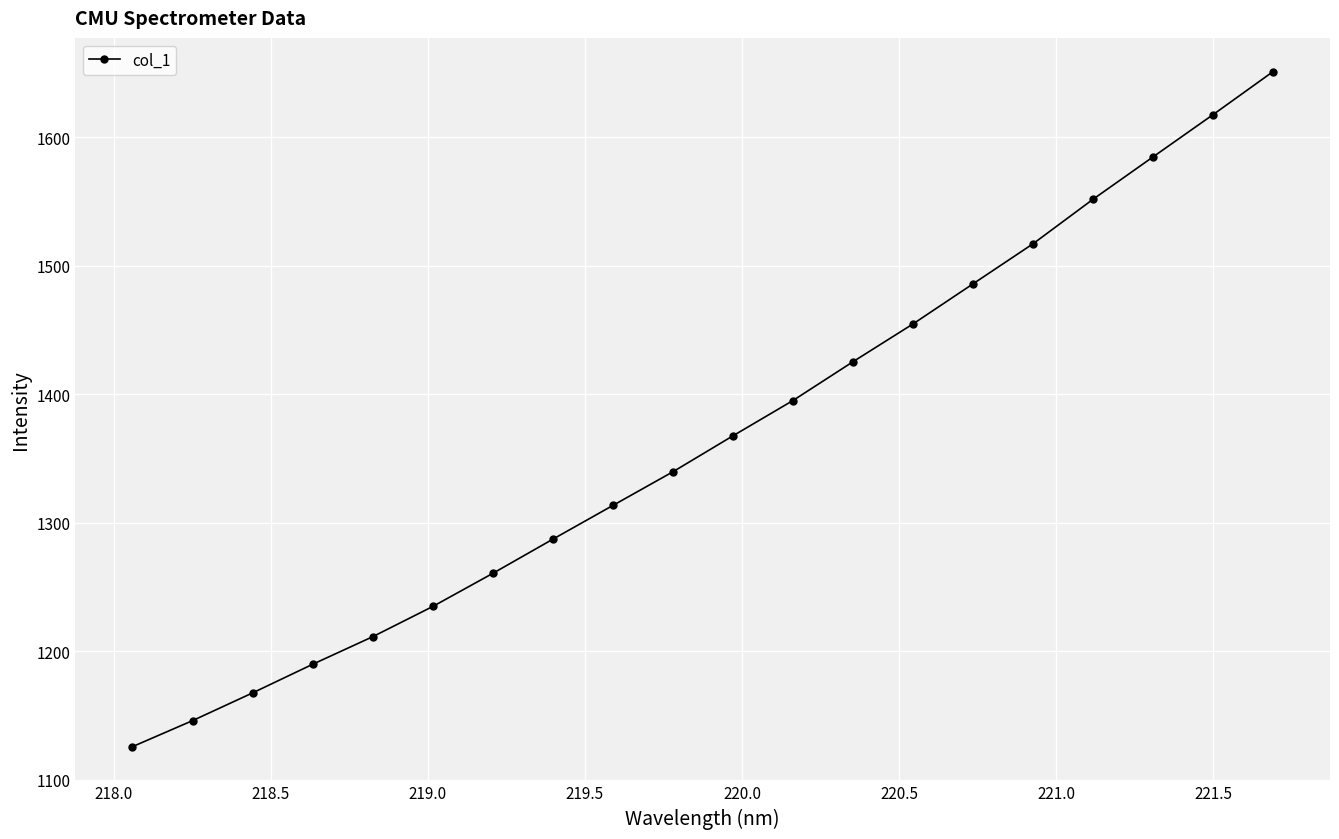

How many data points does each series have?

20